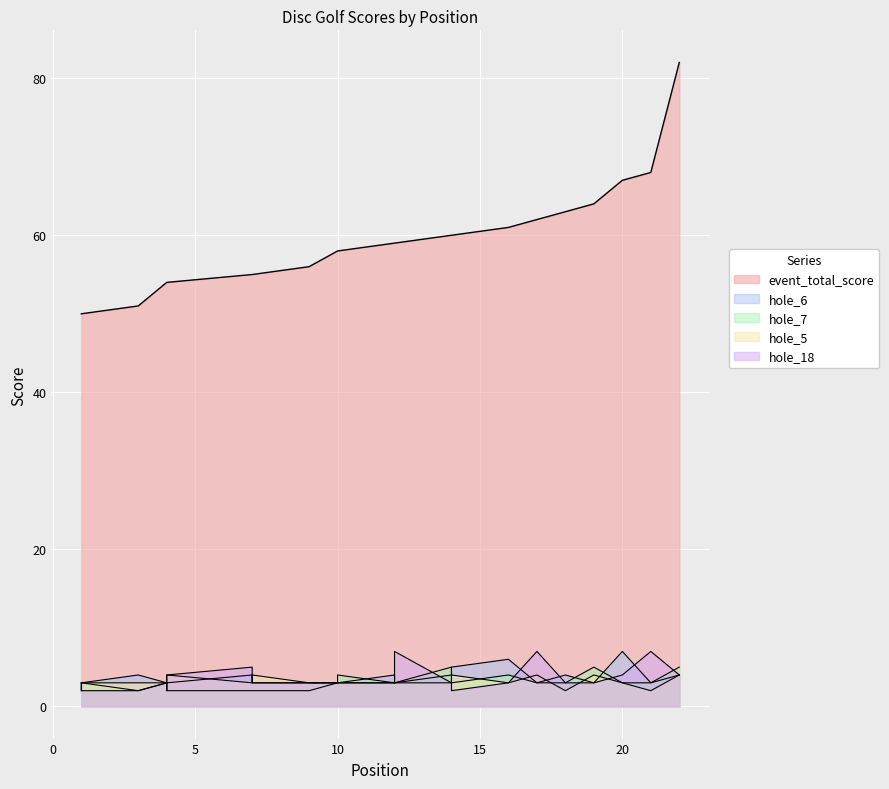

At 20, list the series in order from smallest to largest.

hole_7, hole_5, hole_18, hole_6, event_total_score